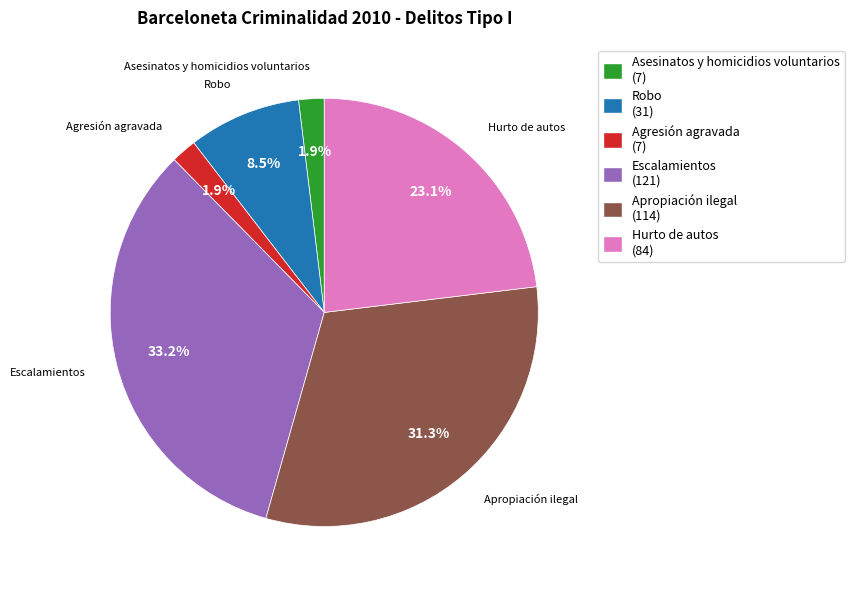

Which slice is the largest?

Escalamientos